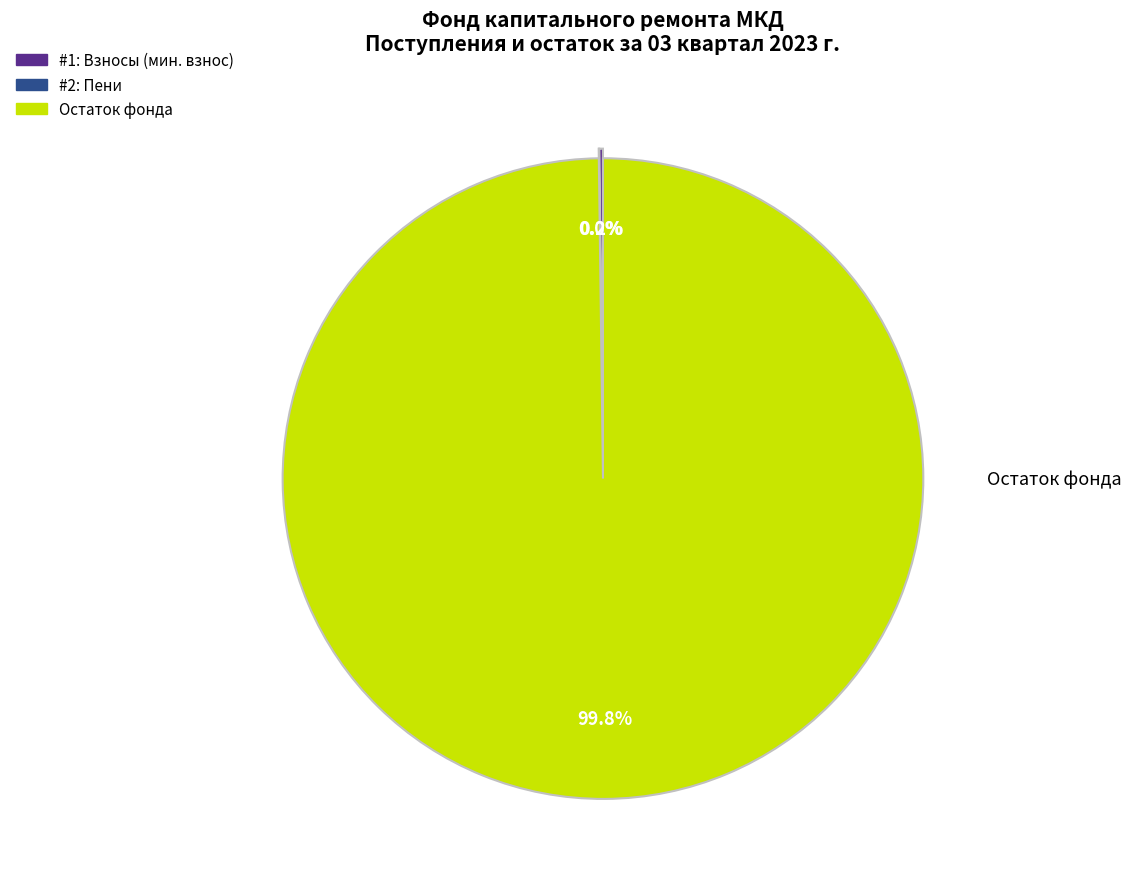

Is there a majority slice in this chart?

Yes